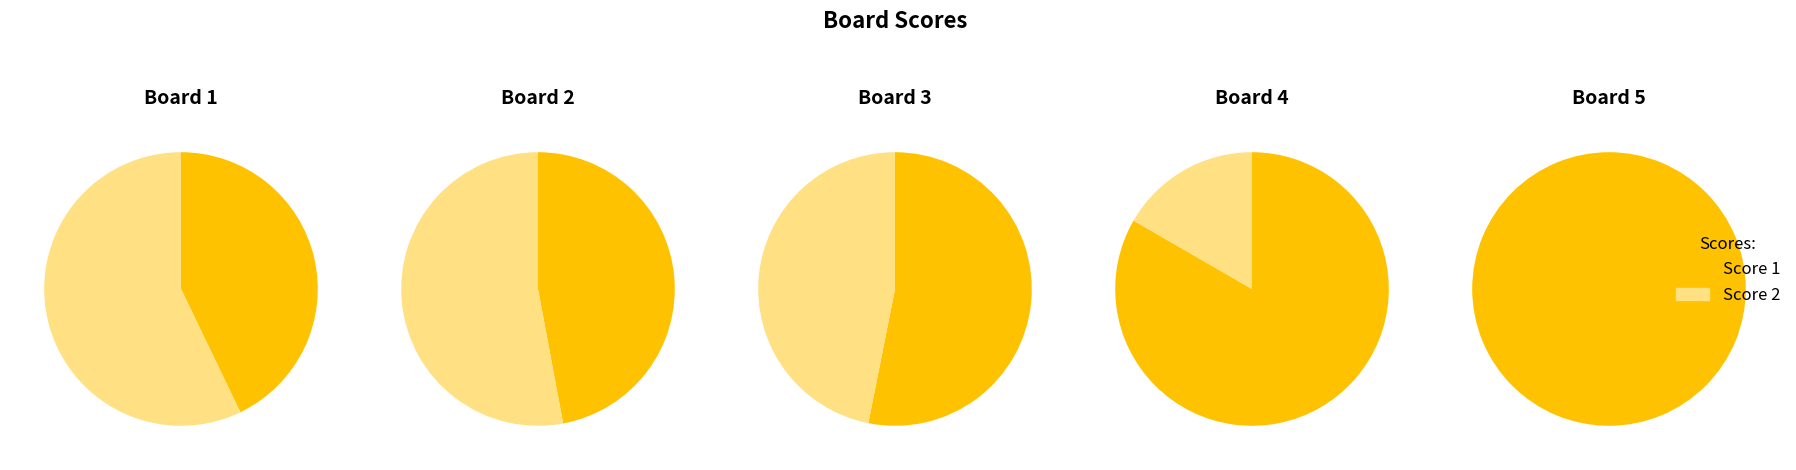

What is the spread (max minus min) of values at Board 3?

2